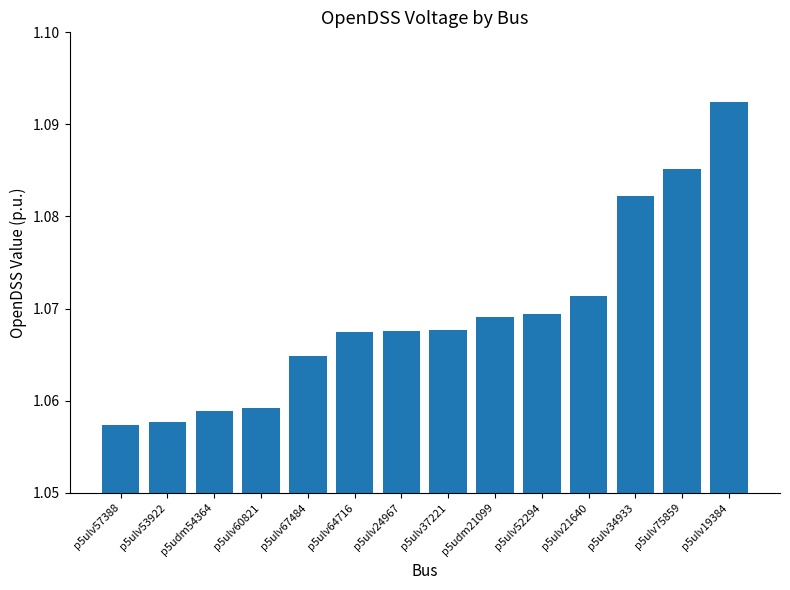

The value at p5ulv53922 is 1.4. True or false?

False